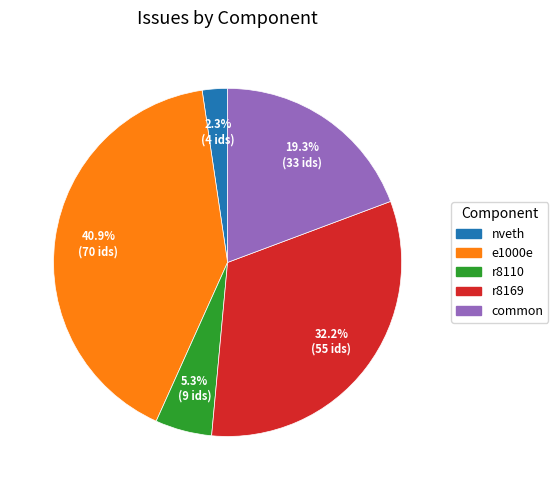

How many slices are in this pie chart?

5